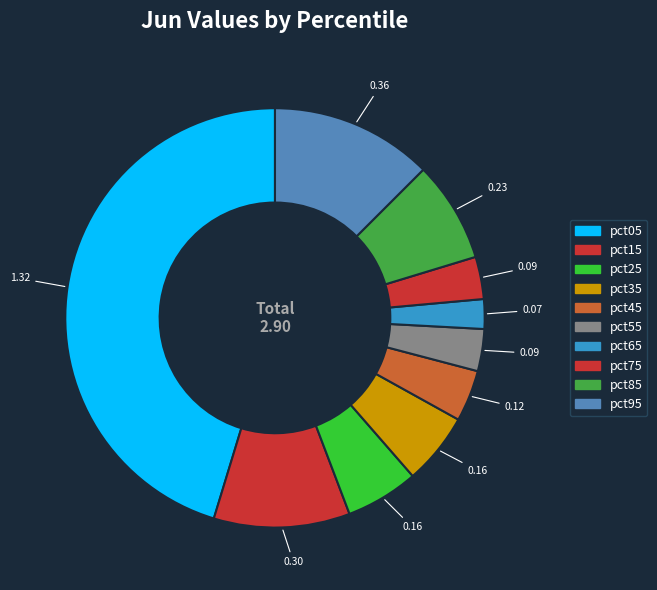

How many slices are in this pie chart?

10